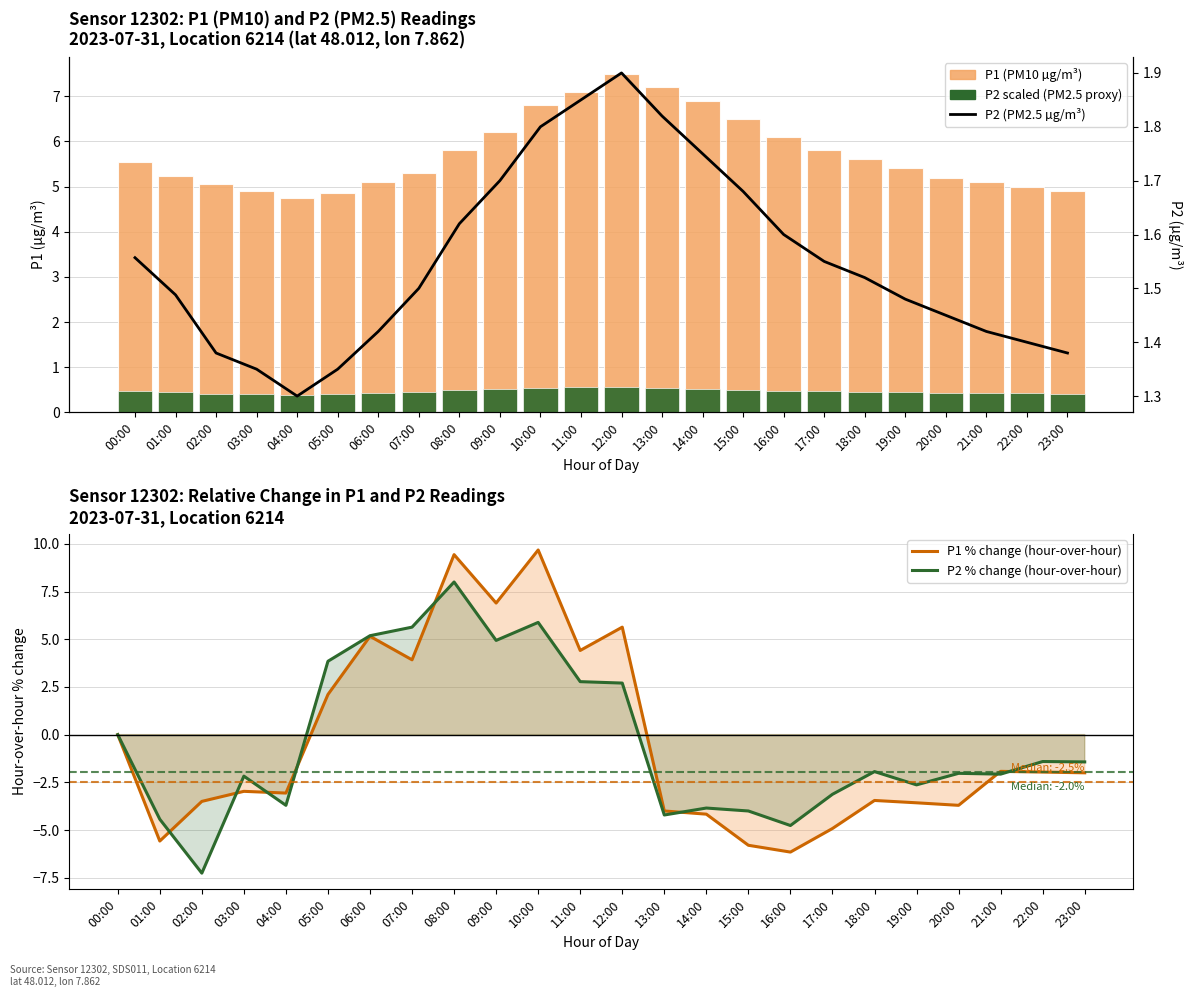

What is the highest value of the P1 % change (hour-over-hour) series?

9.7